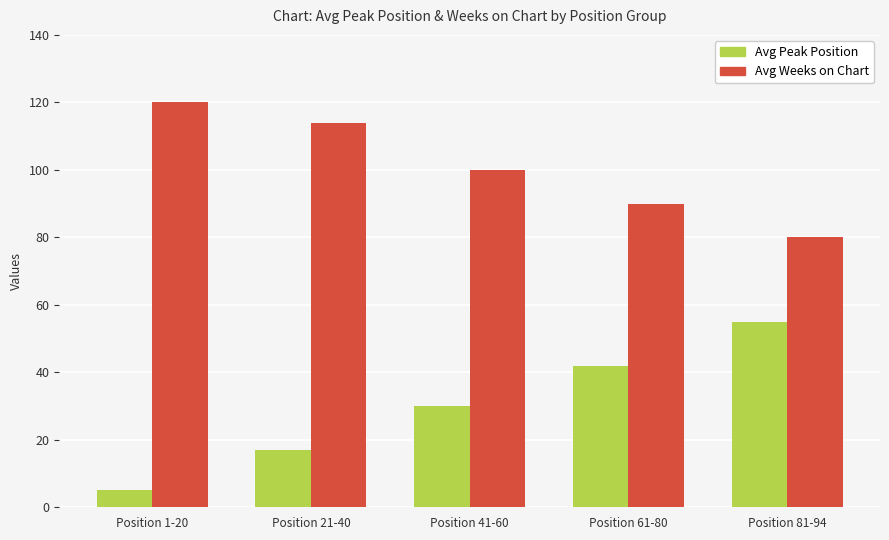

What is the difference between the second highest and minimum values in the Avg Weeks on Chart series?

34.0